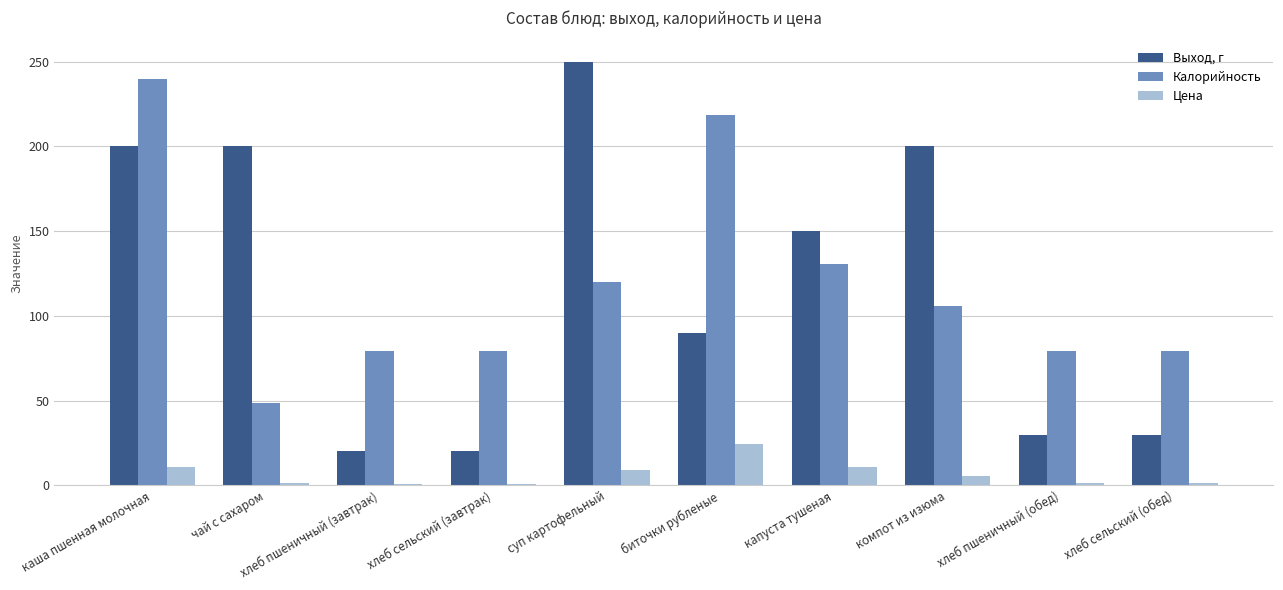

What is the difference between the maximum and minimum values in the Калорийность series?

191.4